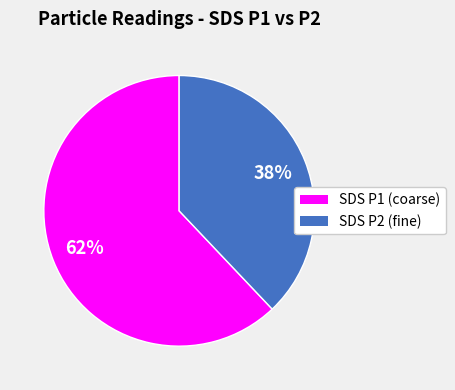

To the nearest percent, what is the average slice percentage?

50%